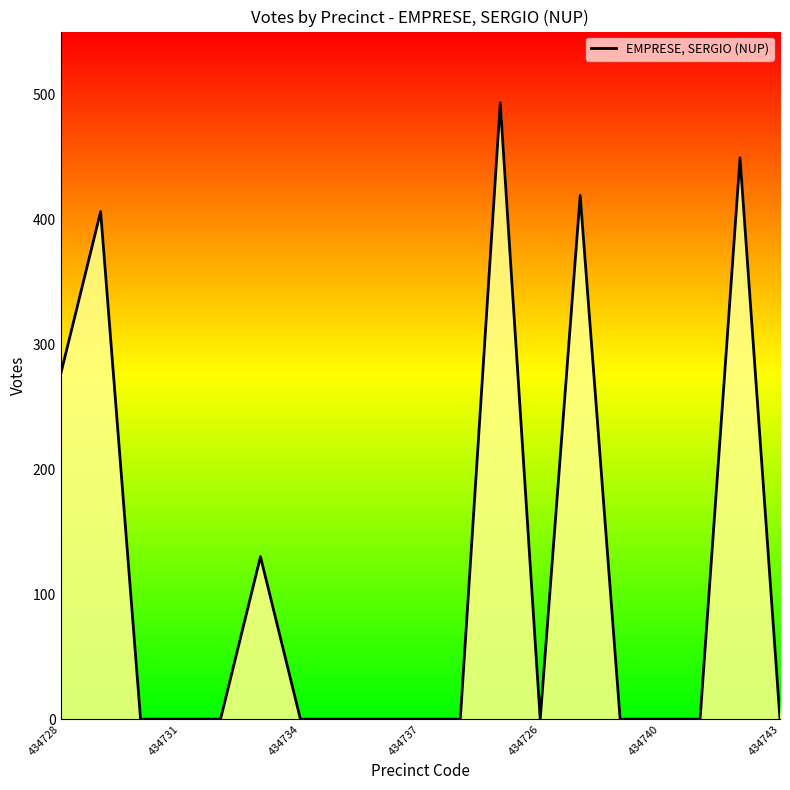

What is the difference between the maximum and minimum values?

493